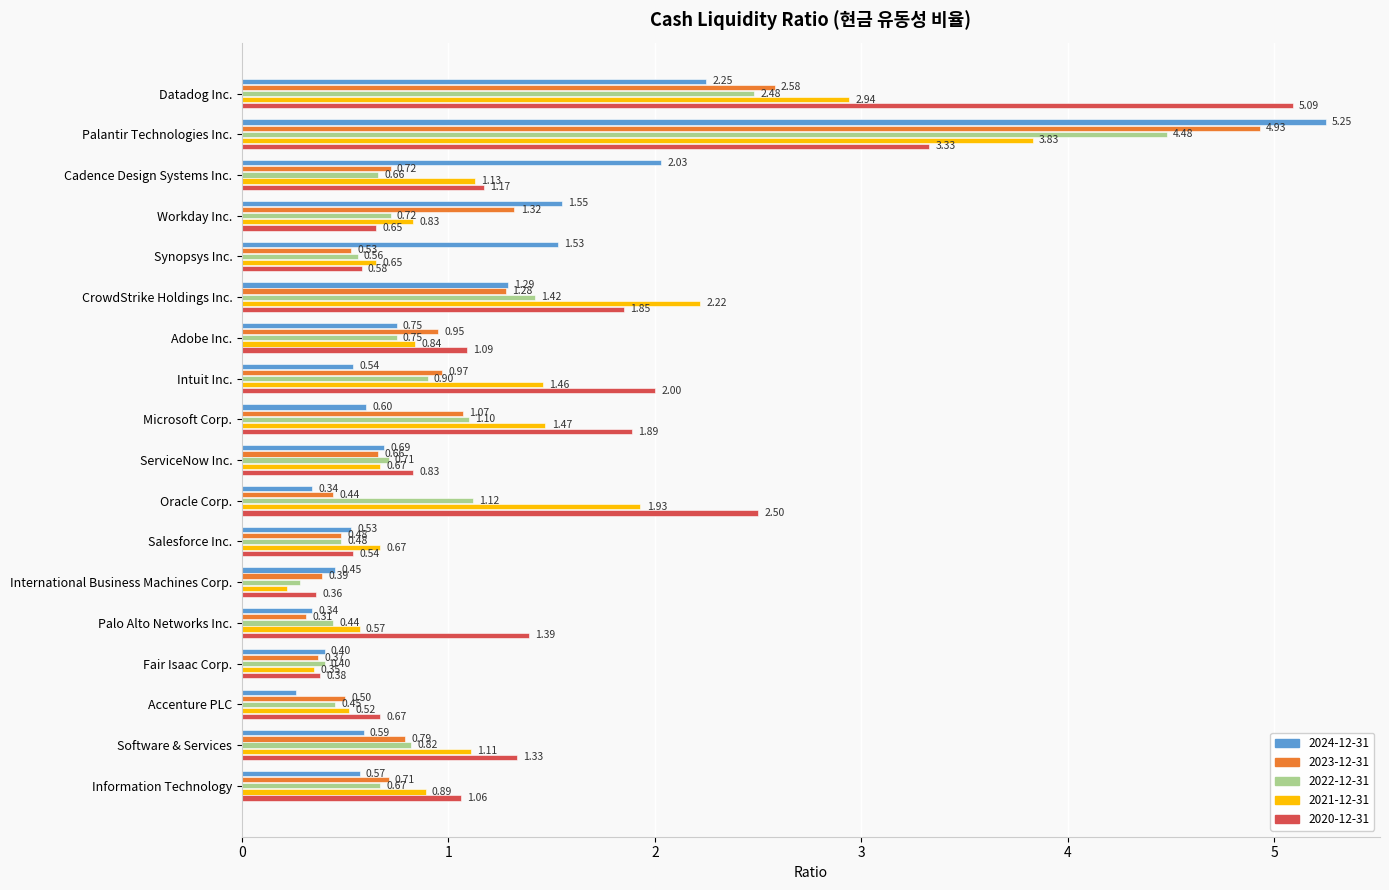

At which category is the sum across all series the highest?

Palantir Technologies Inc.